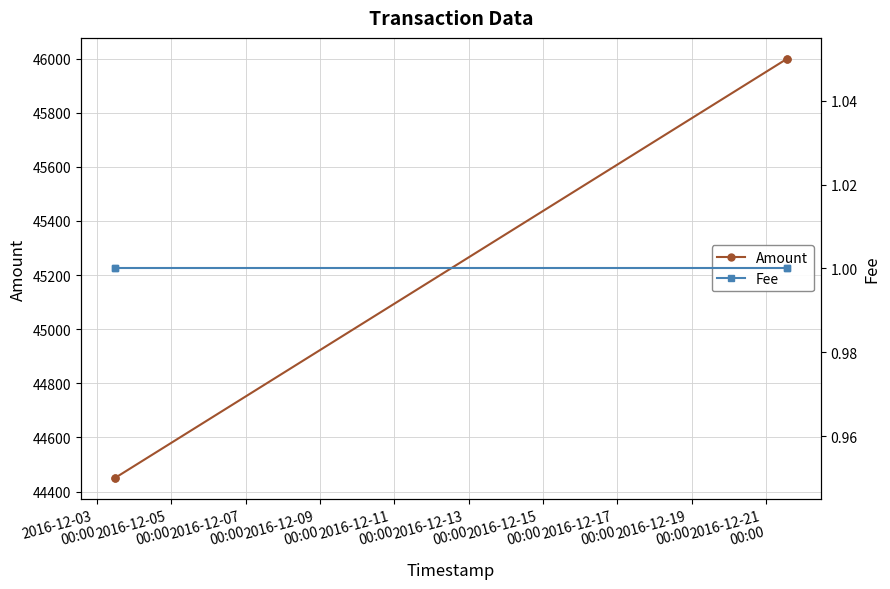

True or false: Amount has more than 1 interior local peaks.

False